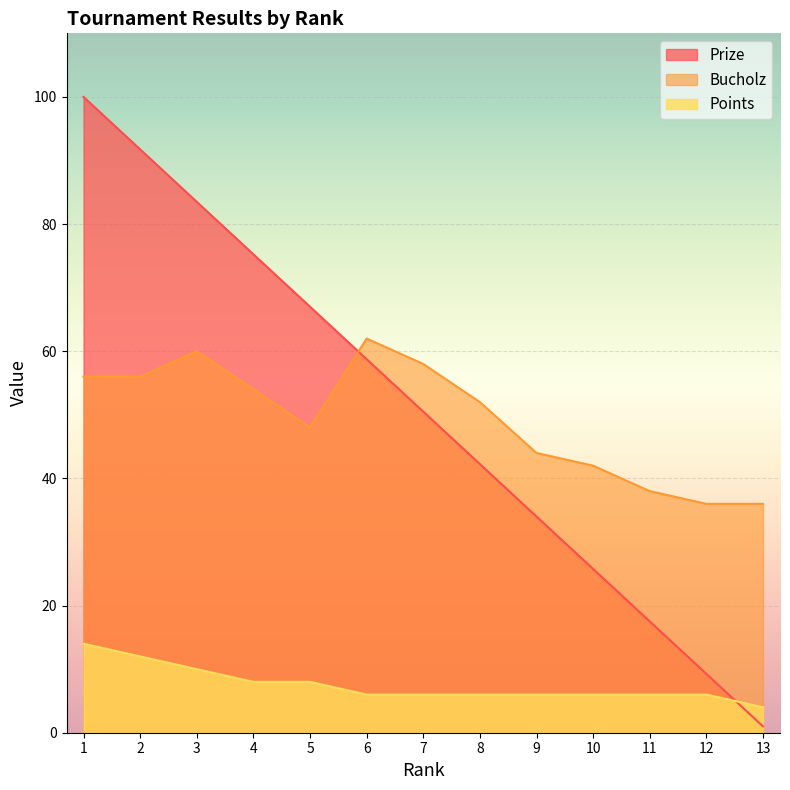

What is the value of the Bucholz point at the 13th from the left?

36.0